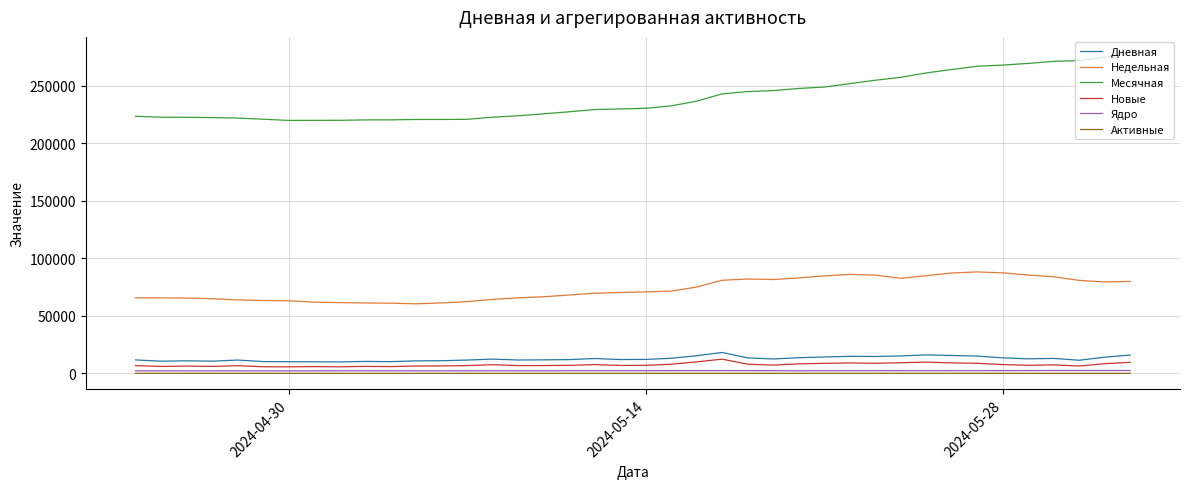

How many lines are shown in the chart?

6